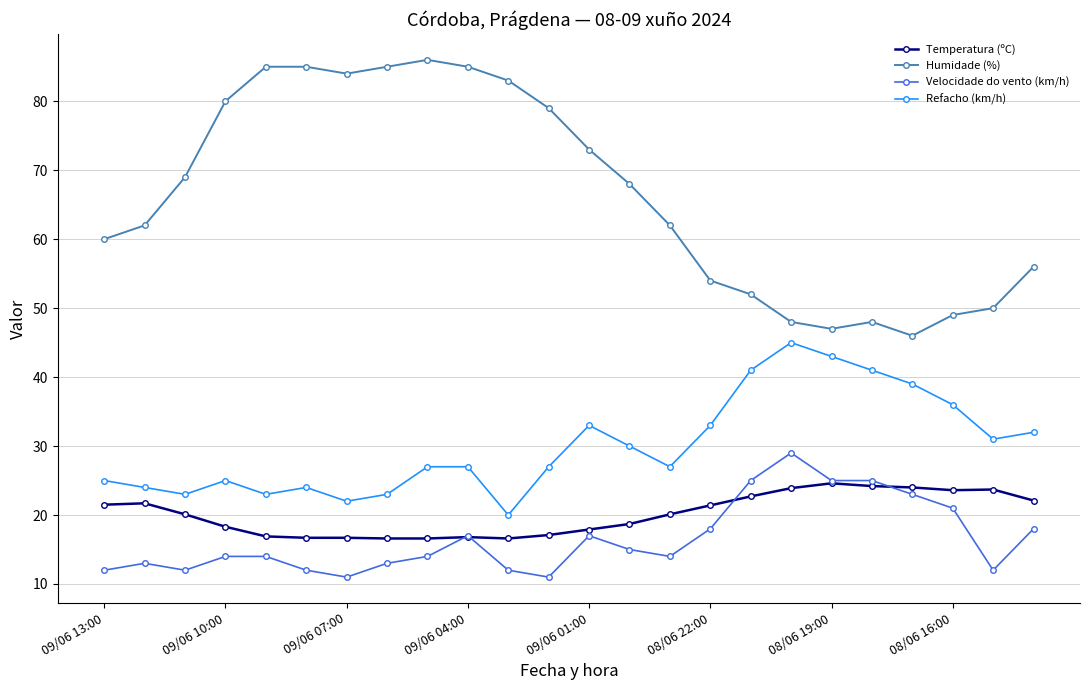

List the series in order of their peak value, lowest first.

Temperatura (ºC), Velocidade do vento (km/h), Refacho (km/h), Humidade (%)